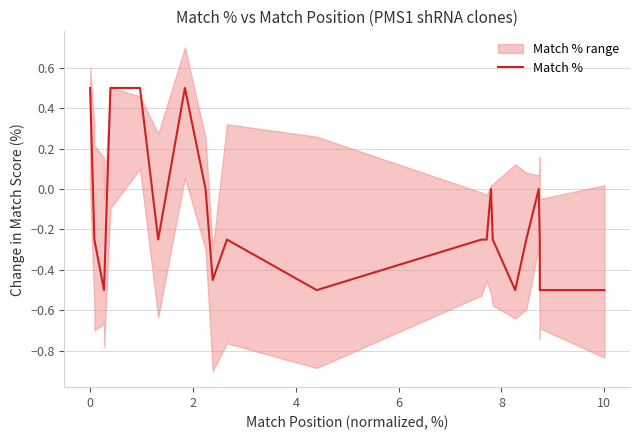

True or false: the data has more than 0 interior local peaks.

True